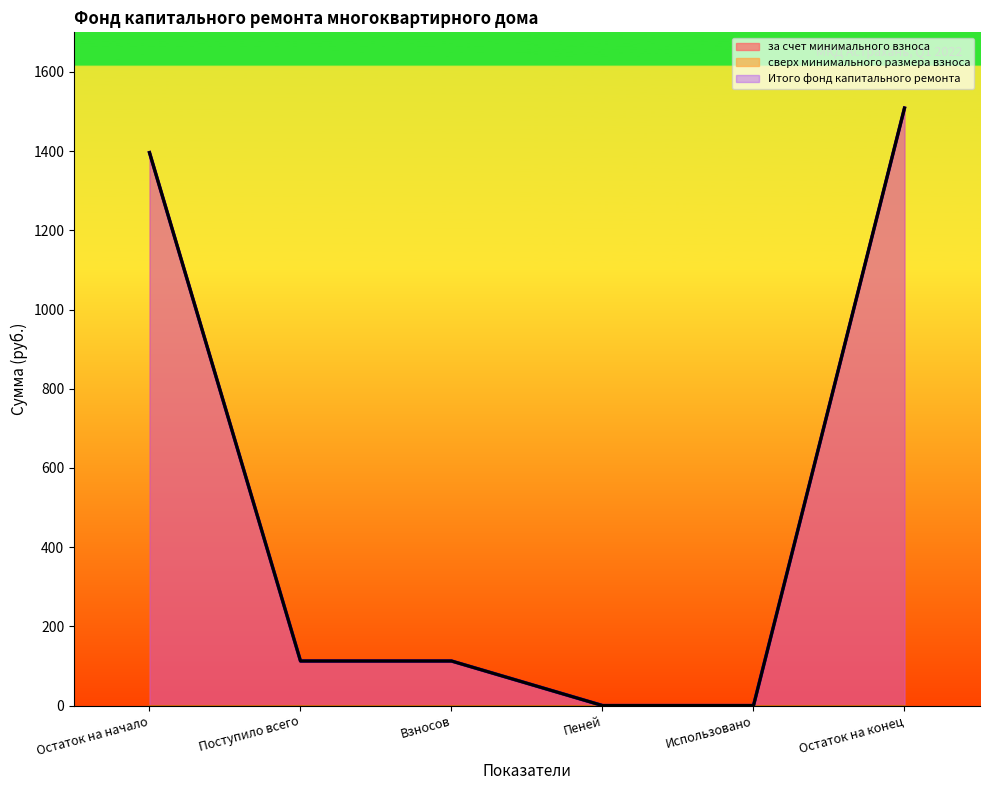

The Итого фонд капитального ремонта series shows 980.6 at Пеней. True or false?

False